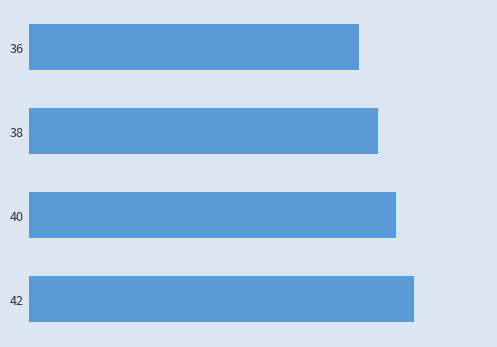

Does the chart contain any negative values?

No